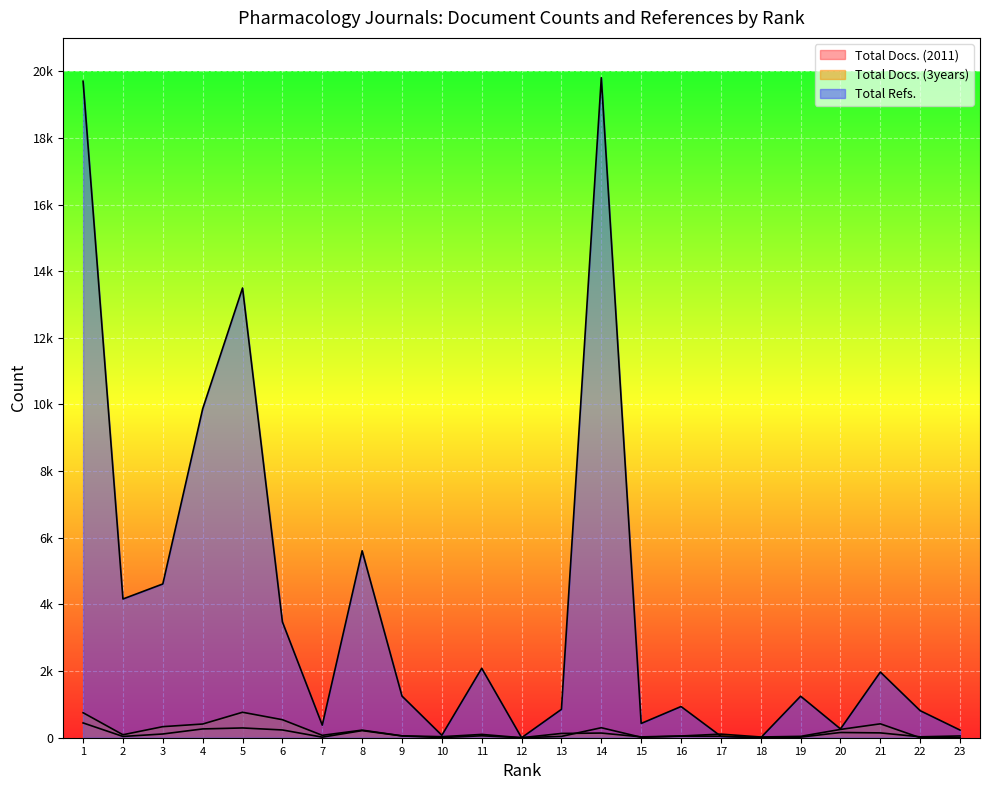

What is the difference between the highest and lowest values at 7?

360